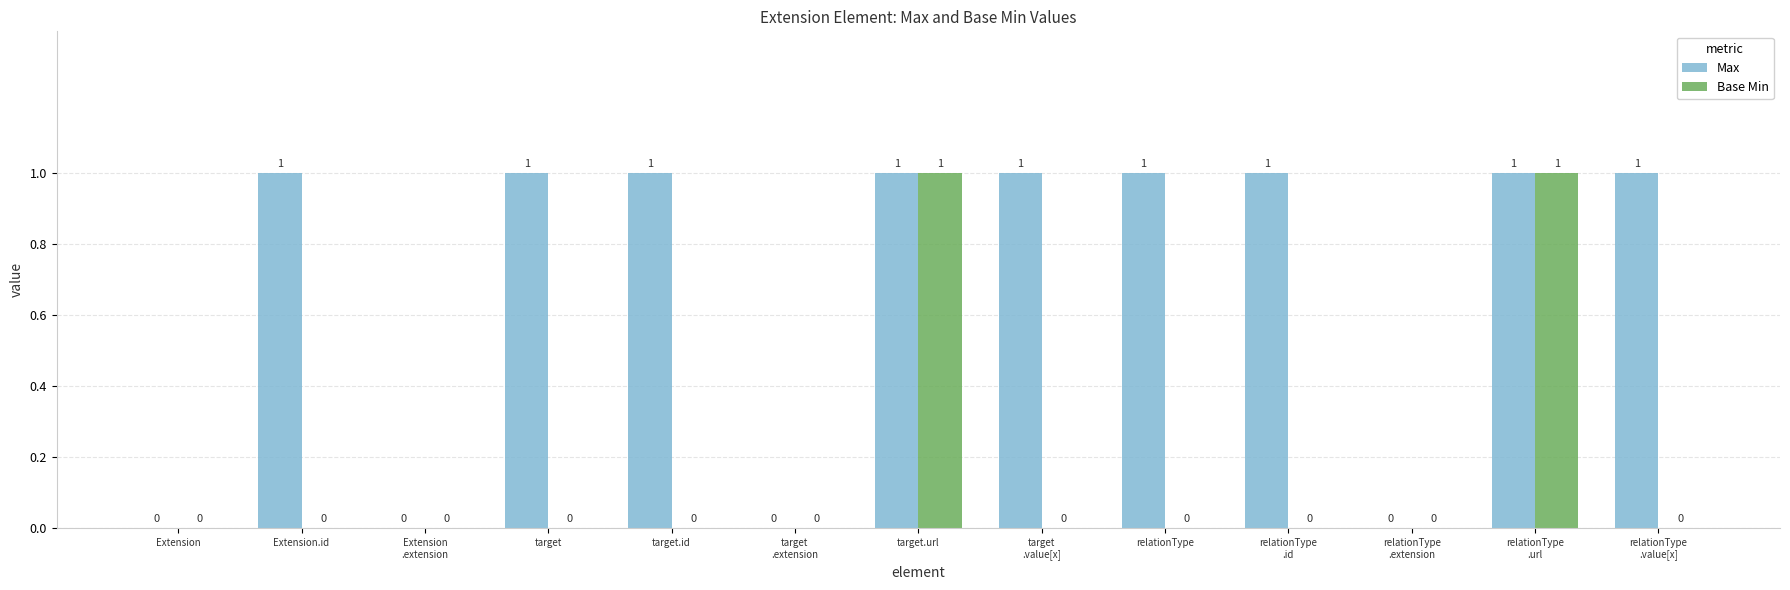

Which series has the largest total across all categories?

Max